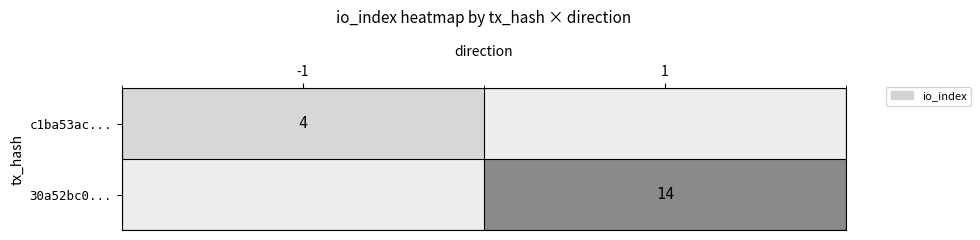

What is the difference between the highest and lowest values at 1?

14